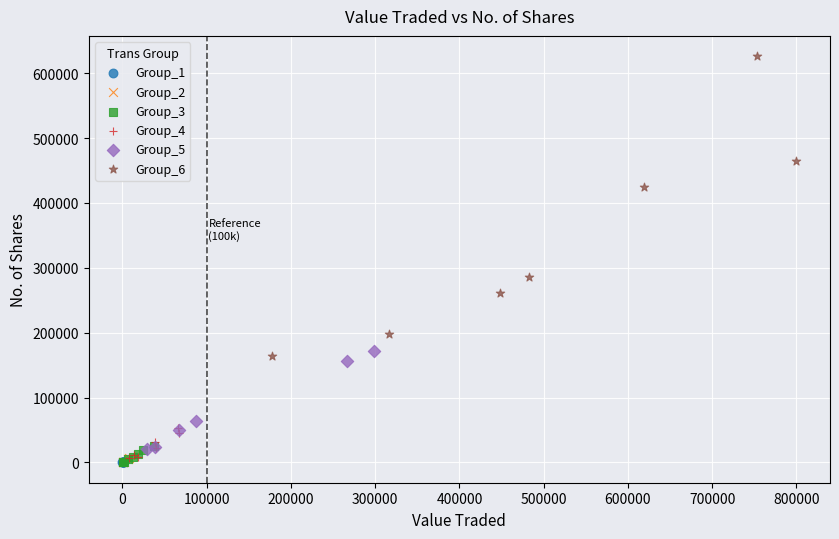

Which series has the largest Y range (max minus min)?

Group_6